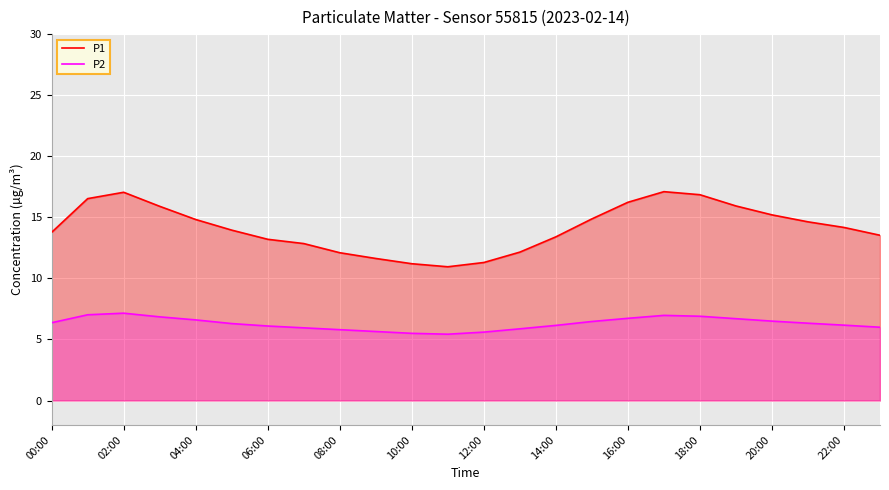

What are all the series names shown in the legend?

P1, P2